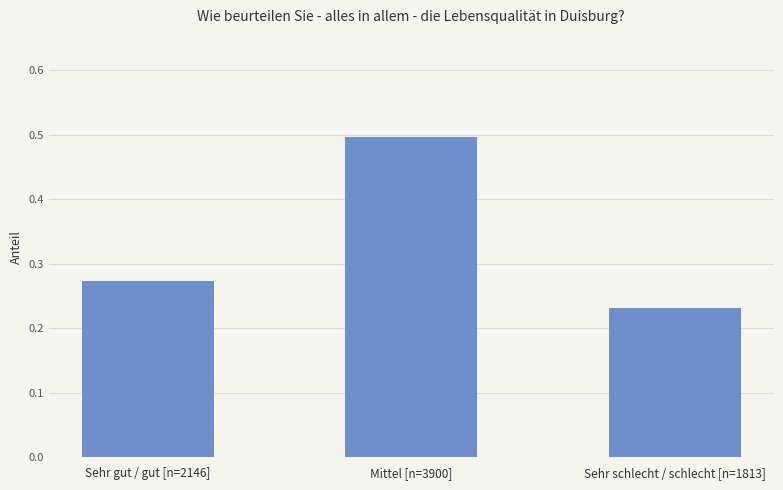

Which label corresponds to the smallest value in the chart?

Sehr schlecht / schlecht [n=1813]